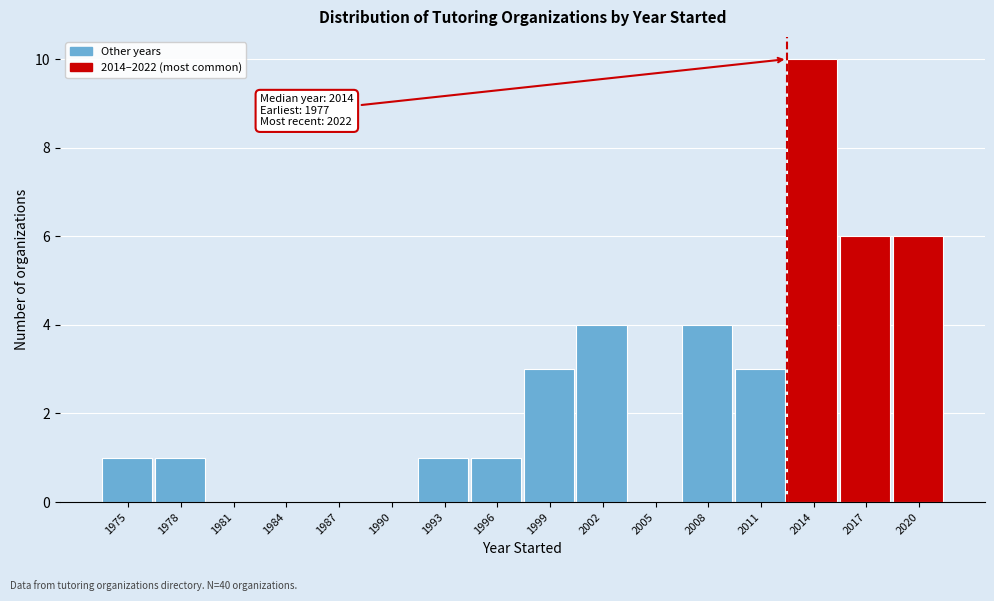

Reading left to right, extract all data points from this chart.

1975=1	1978=1	1981=0	1984=0	1987=0	1990=0	1993=1	1996=1	1999=3	2002=4	2005=0	2008=4	2011=3	2014=10	2017=6	2020=6